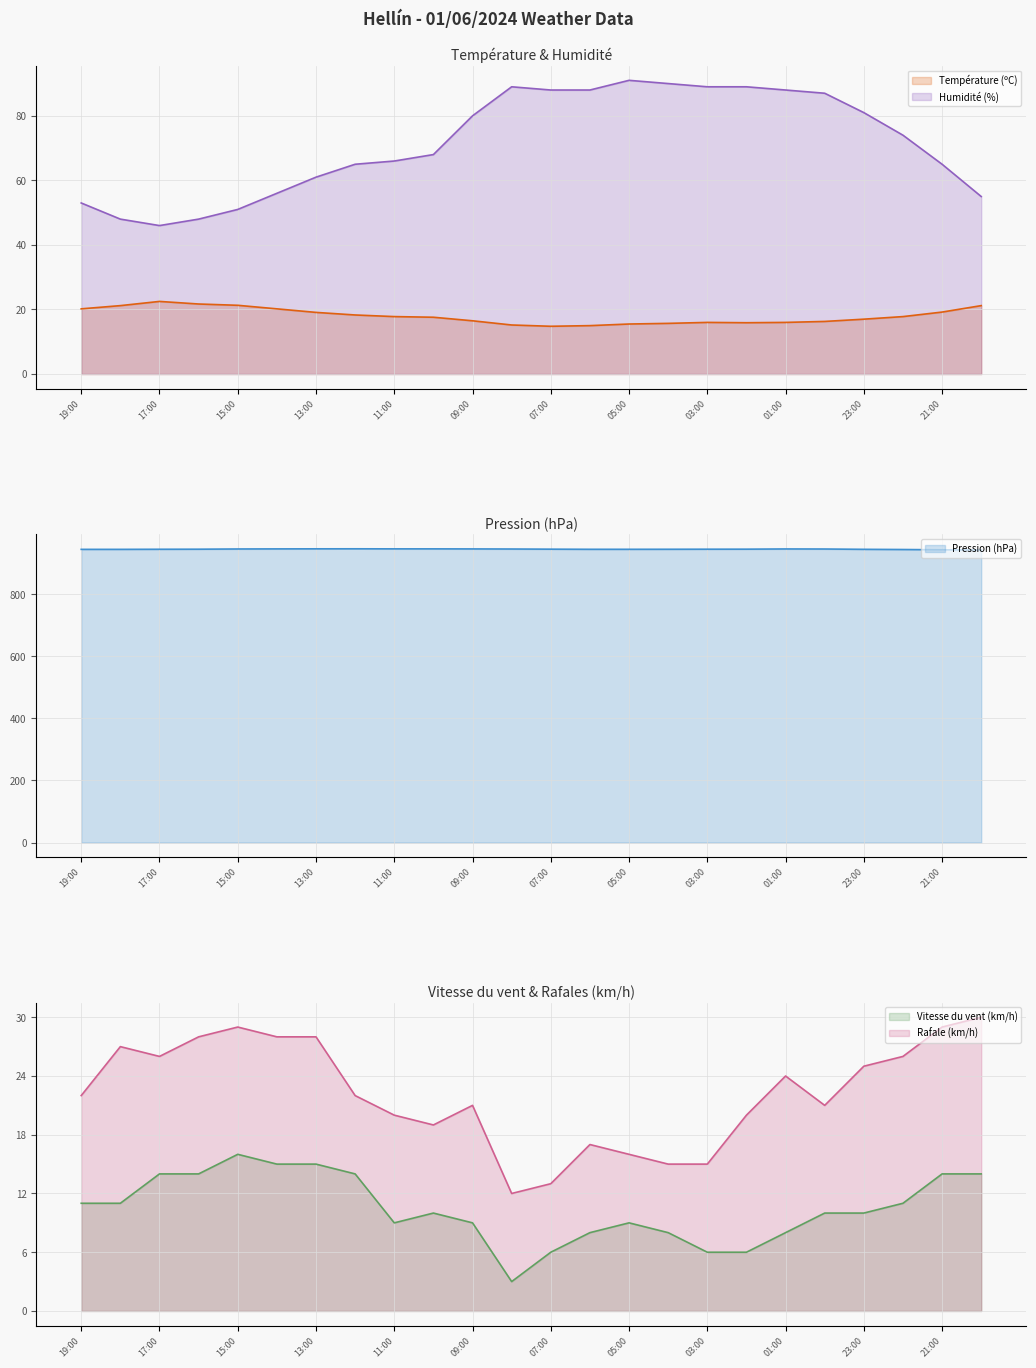

What is the difference between the Pression (hPa) values at 13:00 and 14:00?

0.2